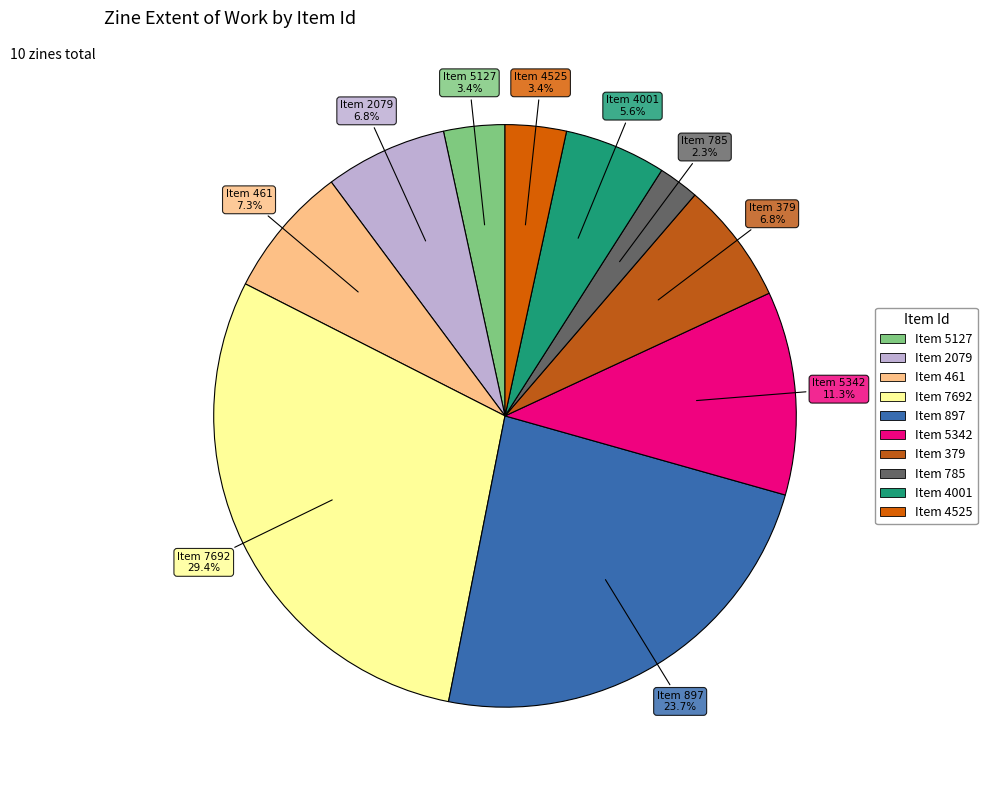

Rank the categories by value from lowest to highest.

785, 5127, 4525, 4001, 2079, 379, 461, 5342, 897, 7692